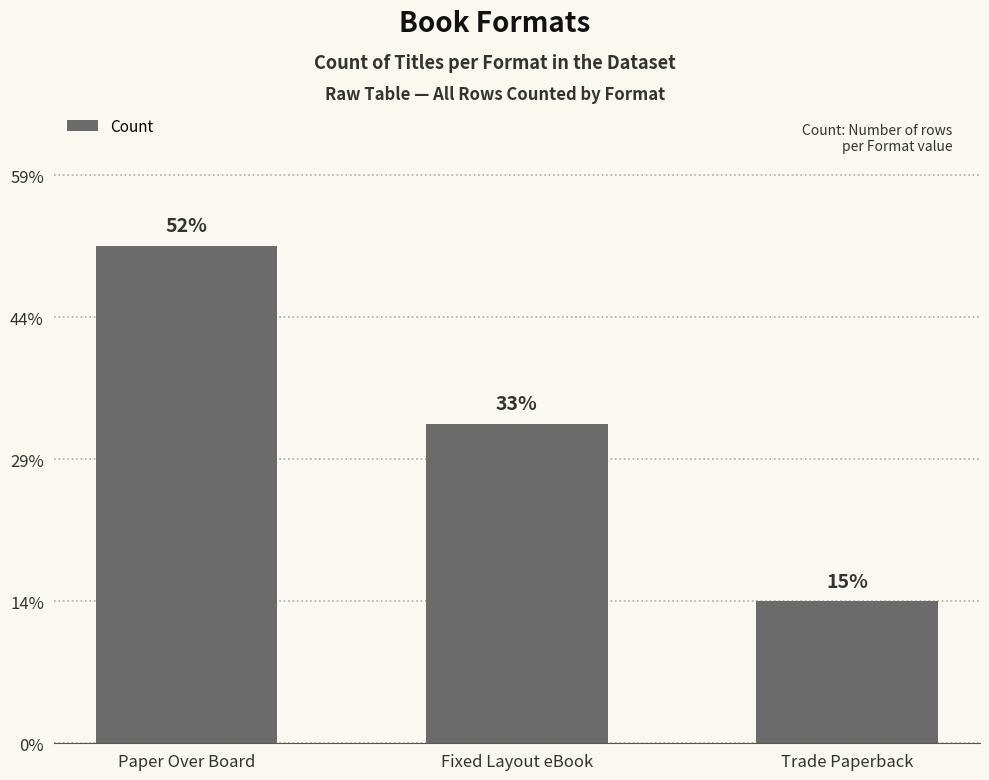

Does the chart contain any negative values?

No